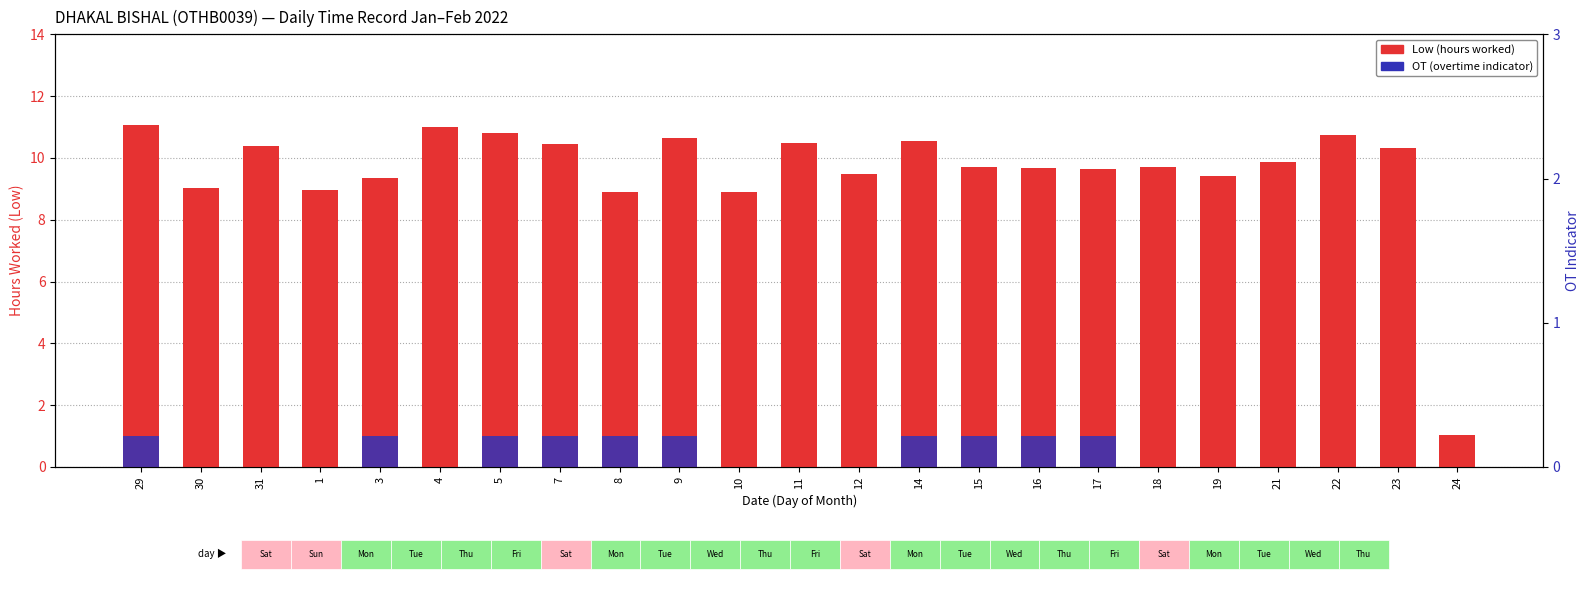

What is the difference between the second highest and minimum values in the OT (overtime indicator) series?

1.0